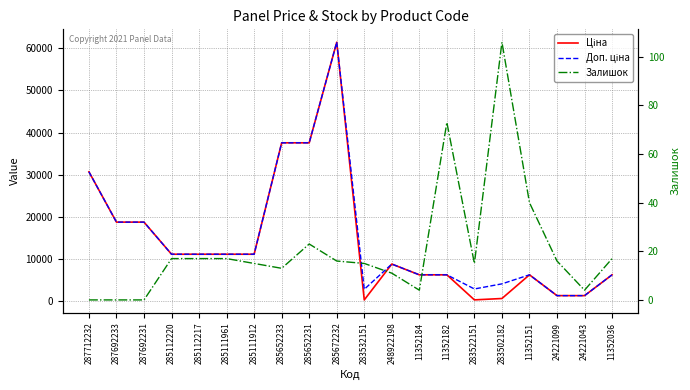

What is the sum of all Ціна values?

287951.0